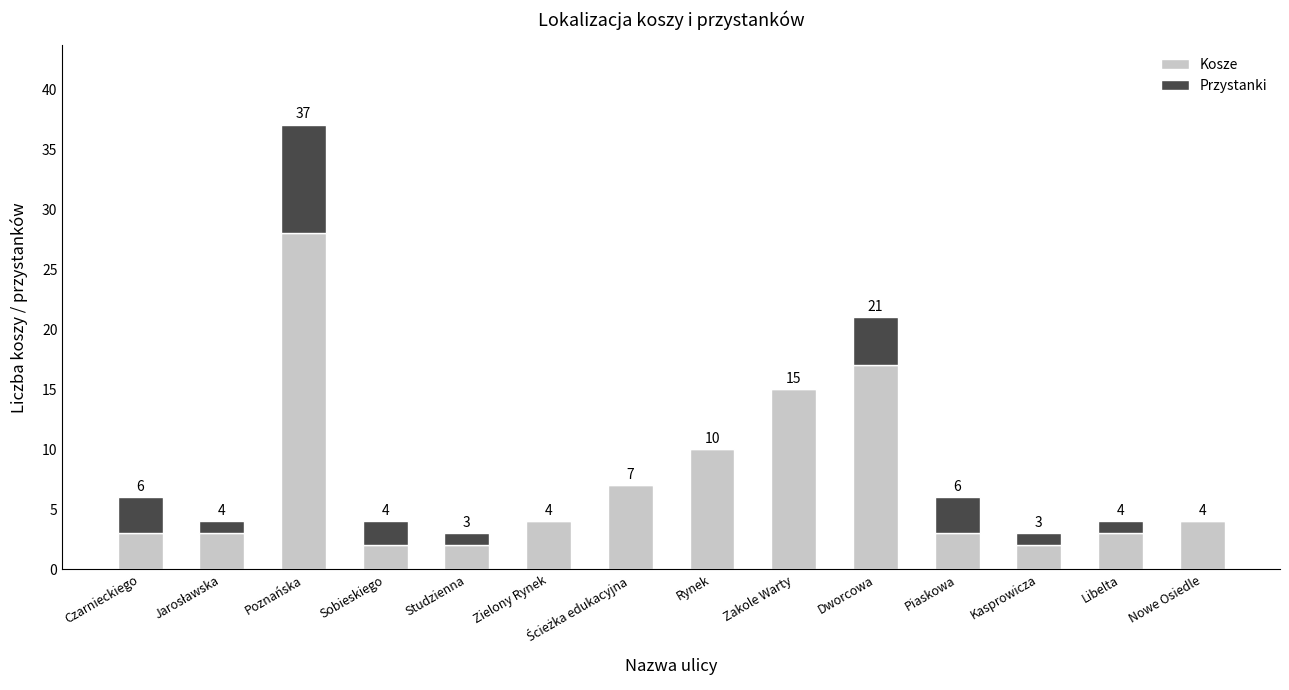

What is the approximate value of Kosze at Czarnieckiego, to the nearest 5?

5